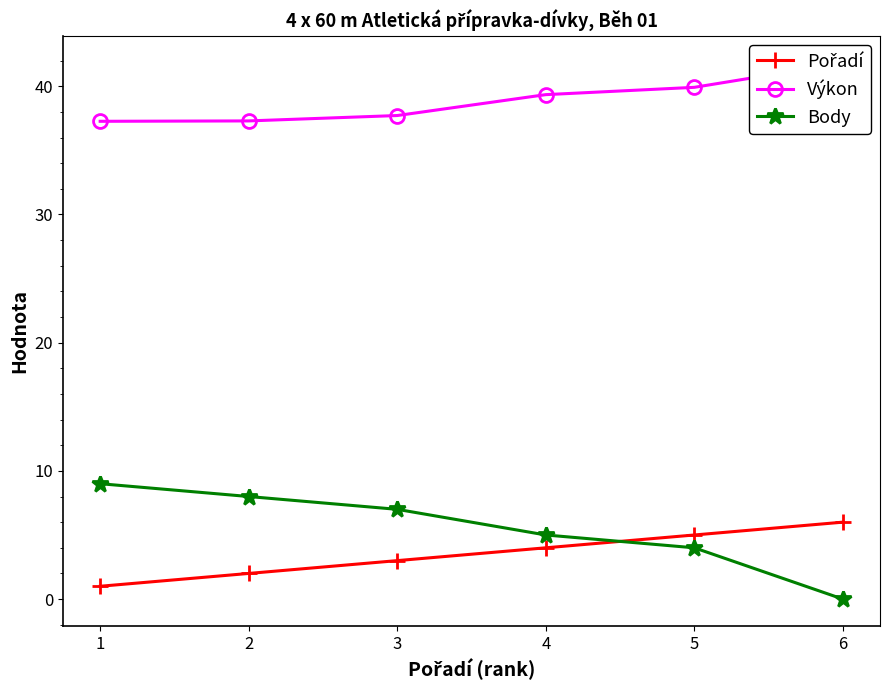

What is the minimum value for Výkon?

37.3